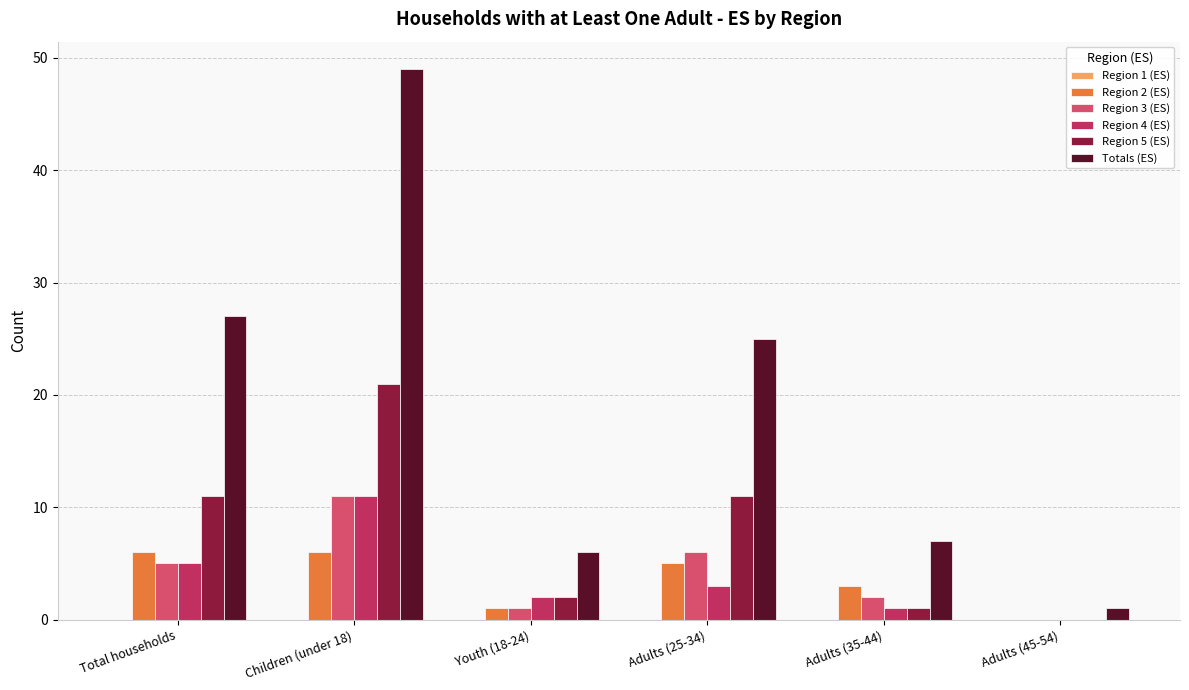

Where does the Region 2 (ES) series first go above 5?

Total households